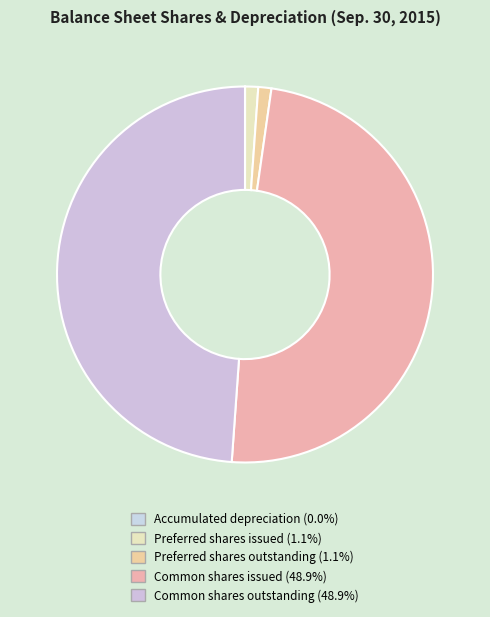

What is the smallest slice in the pie chart?

Accumulated depreciation